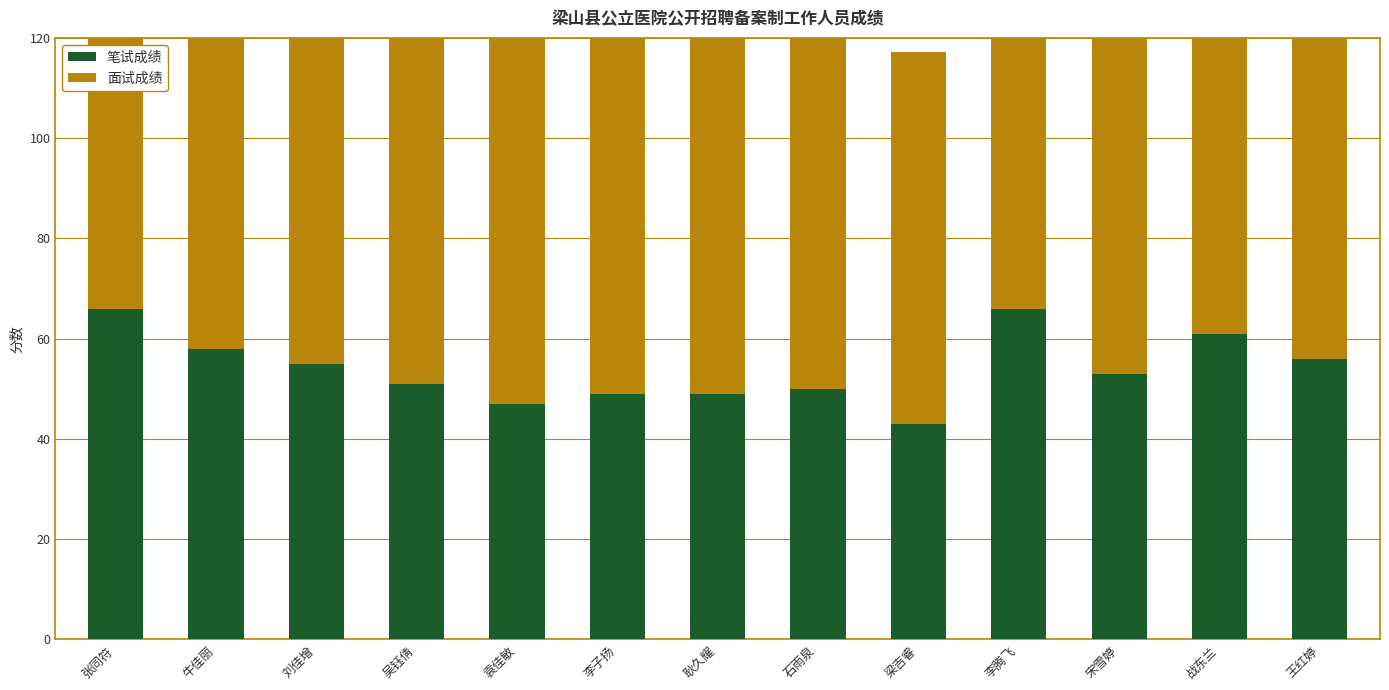

Rank the series by their maximum value, from highest to lowest.

面试成绩, 笔试成绩